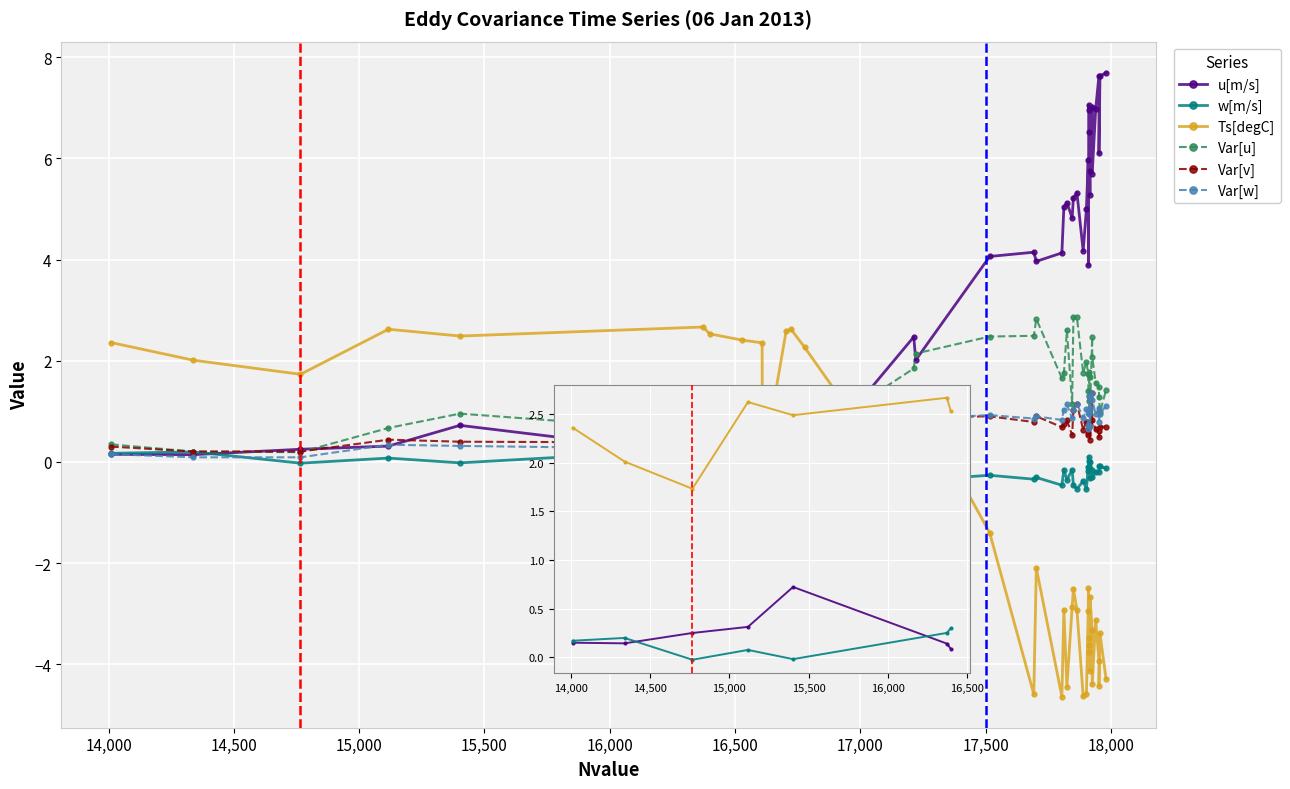

What is the spread (max minus min) of values at 15,500?

2.5